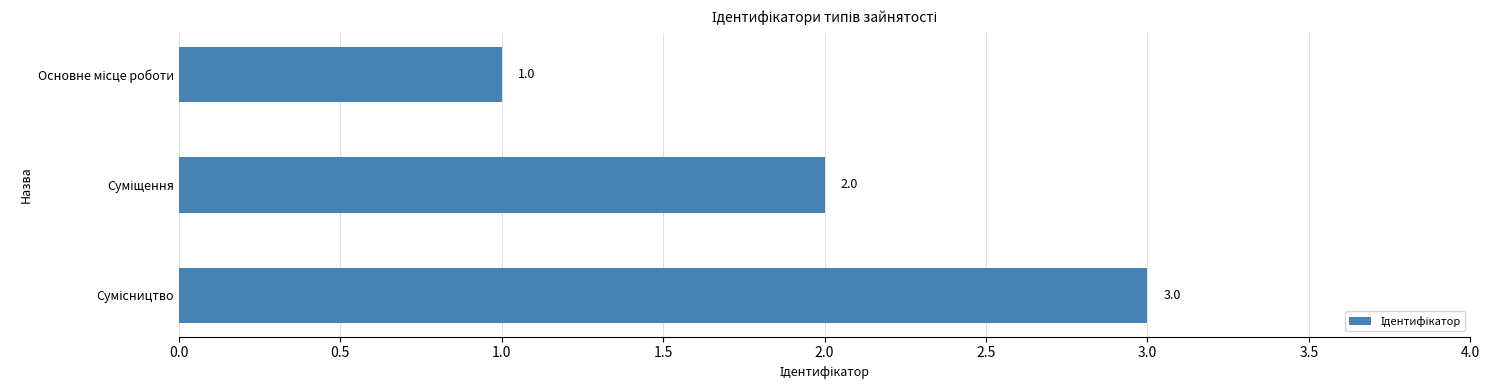

How many bars are there in total?

3